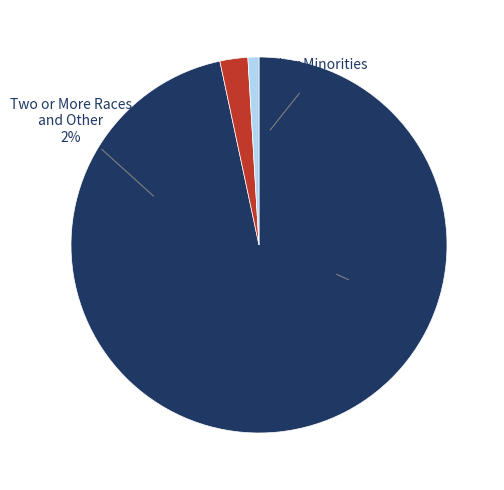

To the nearest percent, what portion does Some Other Race alone represent?

1%